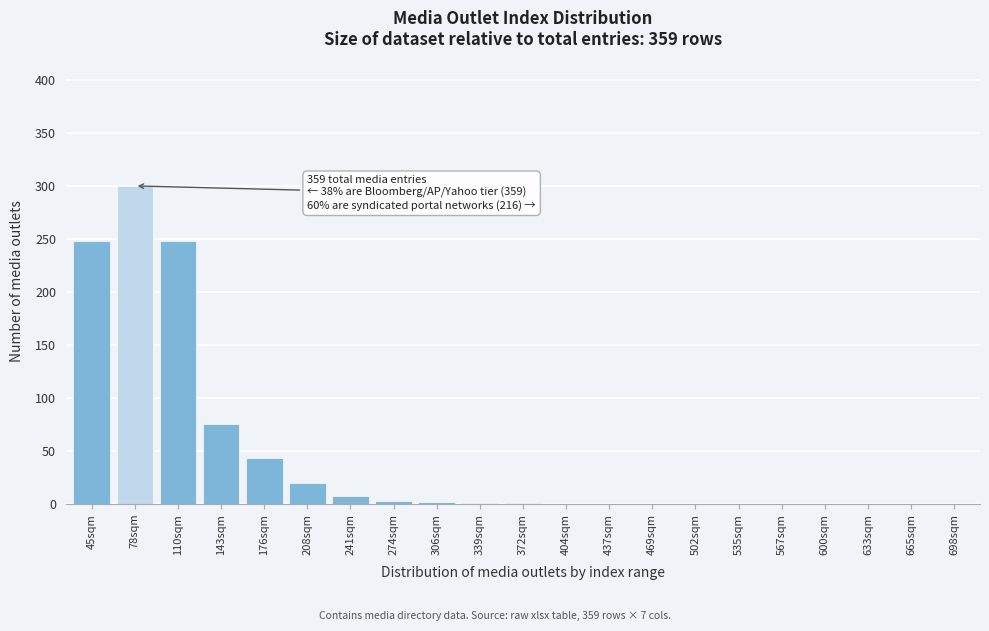

Which label corresponds to the largest value in the chart?

78sqm